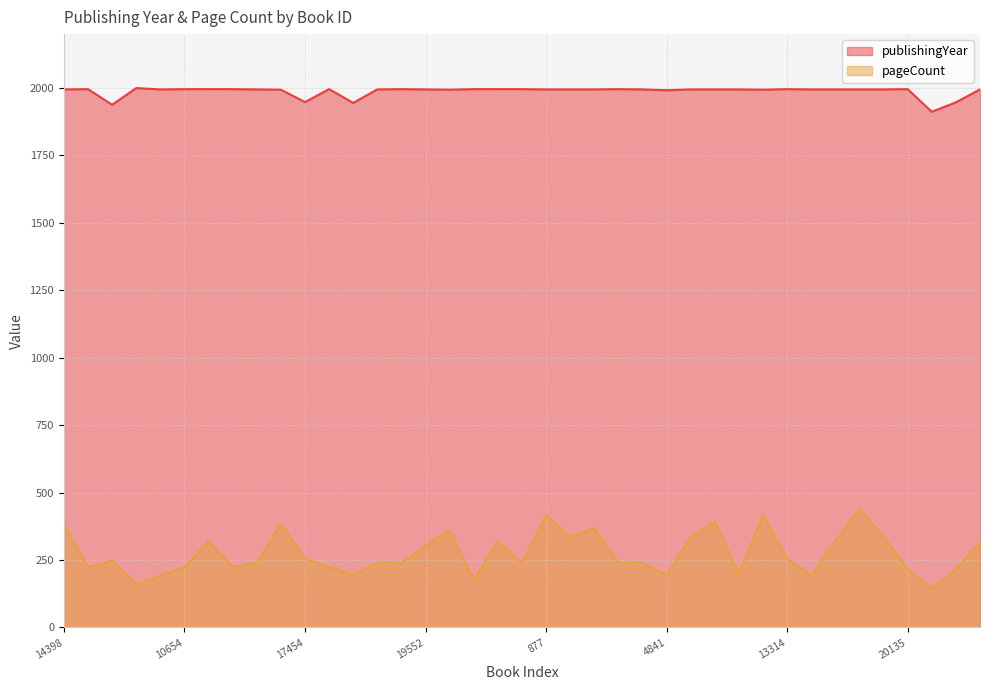

Which category has the highest value in the pageCount series?

2381